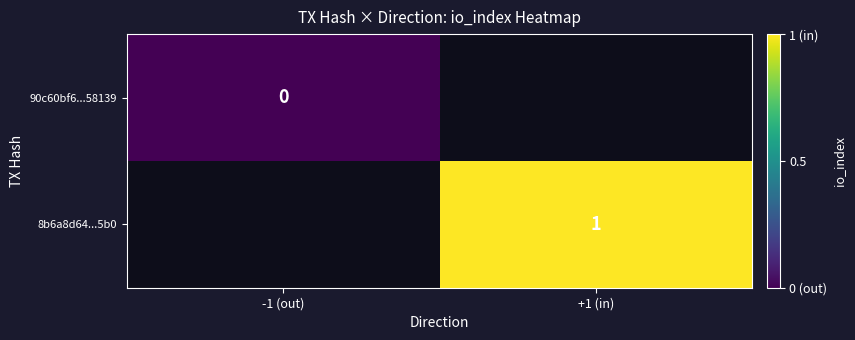

Which category has the lowest value across all series?

-1 (out)